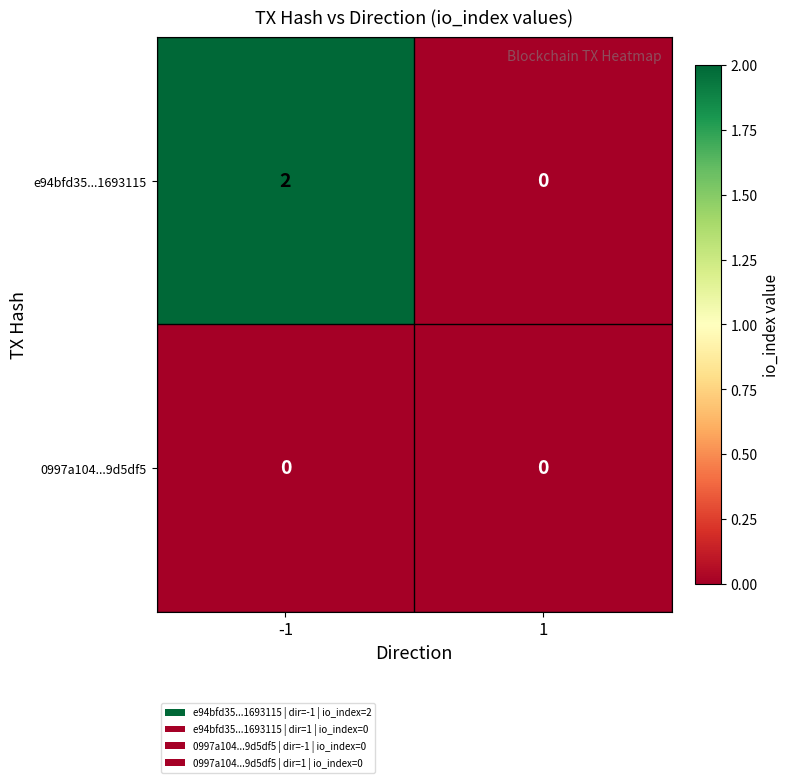

What is the total value across all series at -1?

2